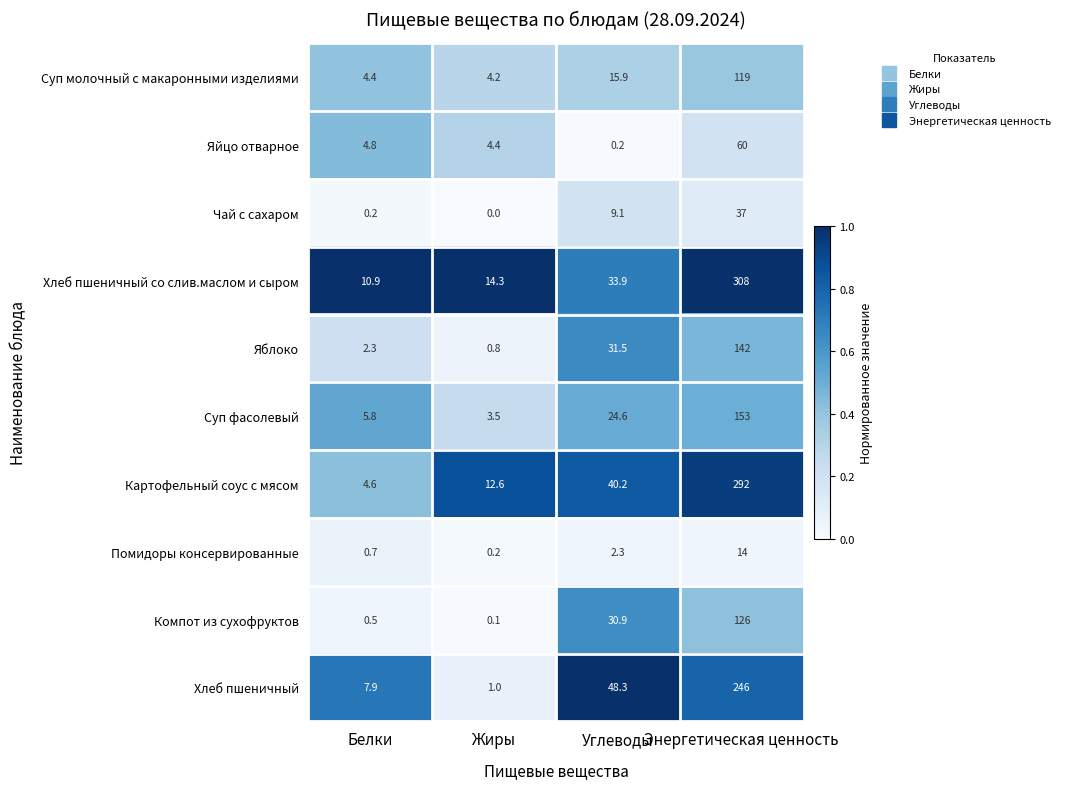

Is the value of Хлеб пшеничный со слив.маслом и сыром at Углеводы greater than the value of Компот из сухофруктов at Жиры?

Yes